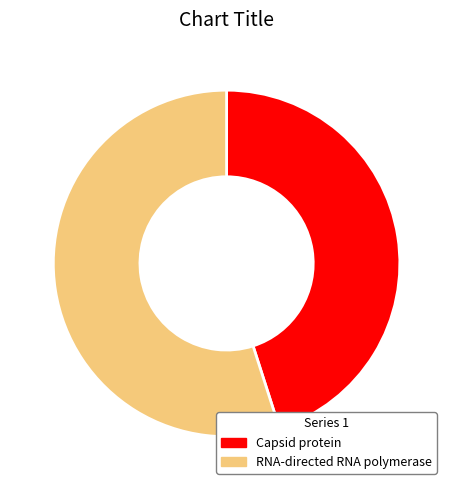

How many slices are in this pie chart?

2